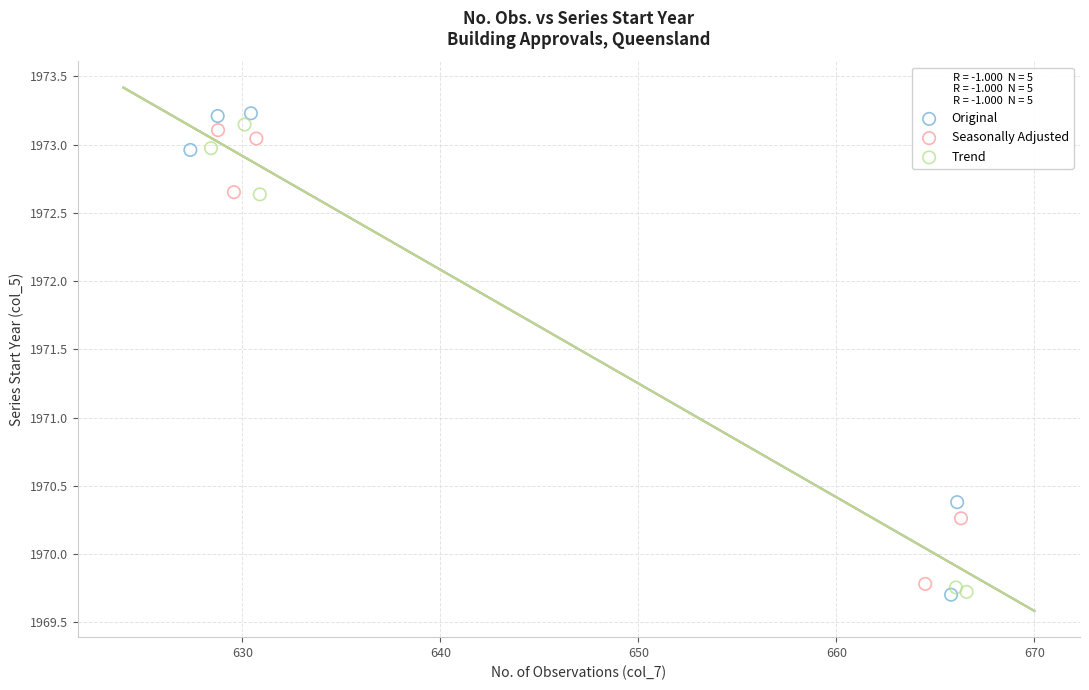

Which series contains the highest Y value?

Original